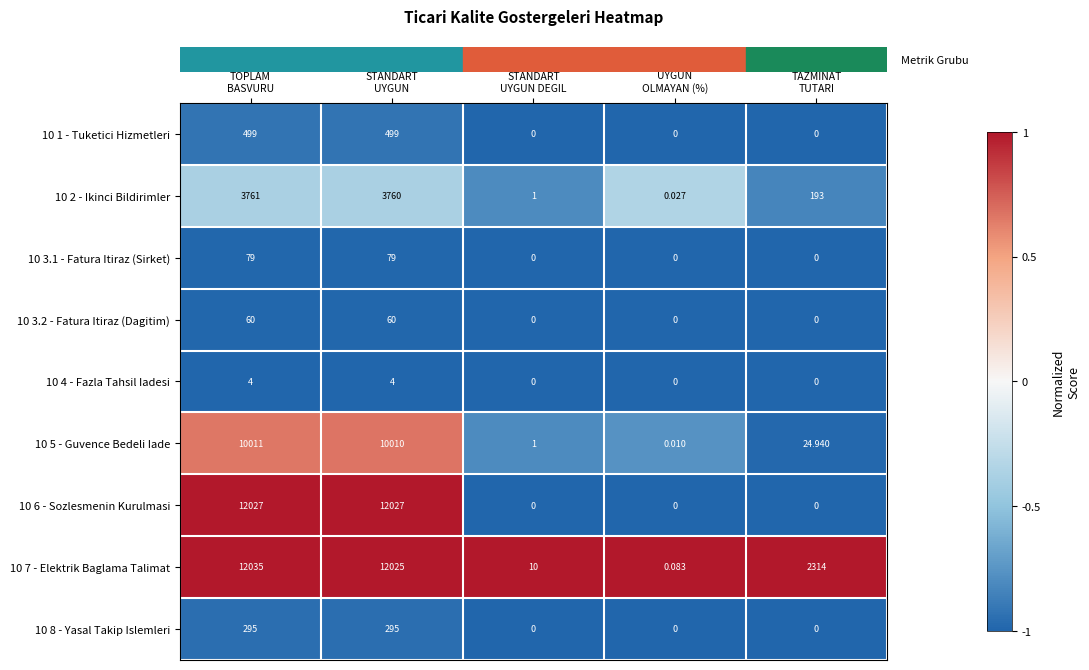

Which category has the highest value across all series?

TOPLAM
BASVURU